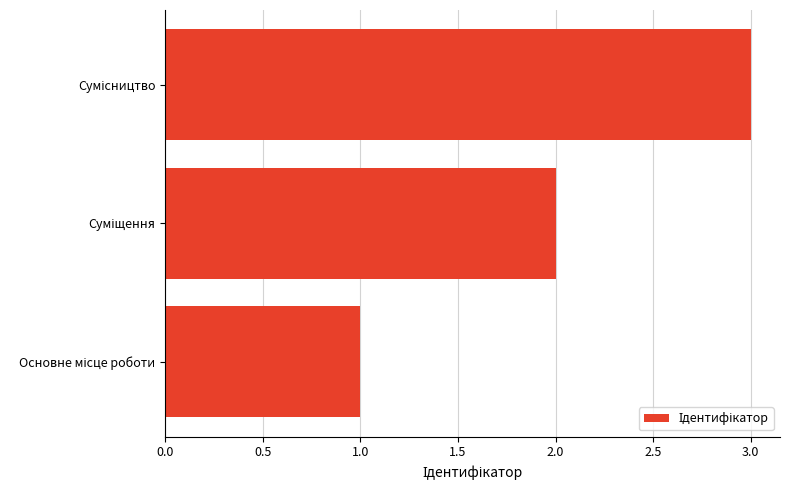

What is the maximum value shown in the chart?

3